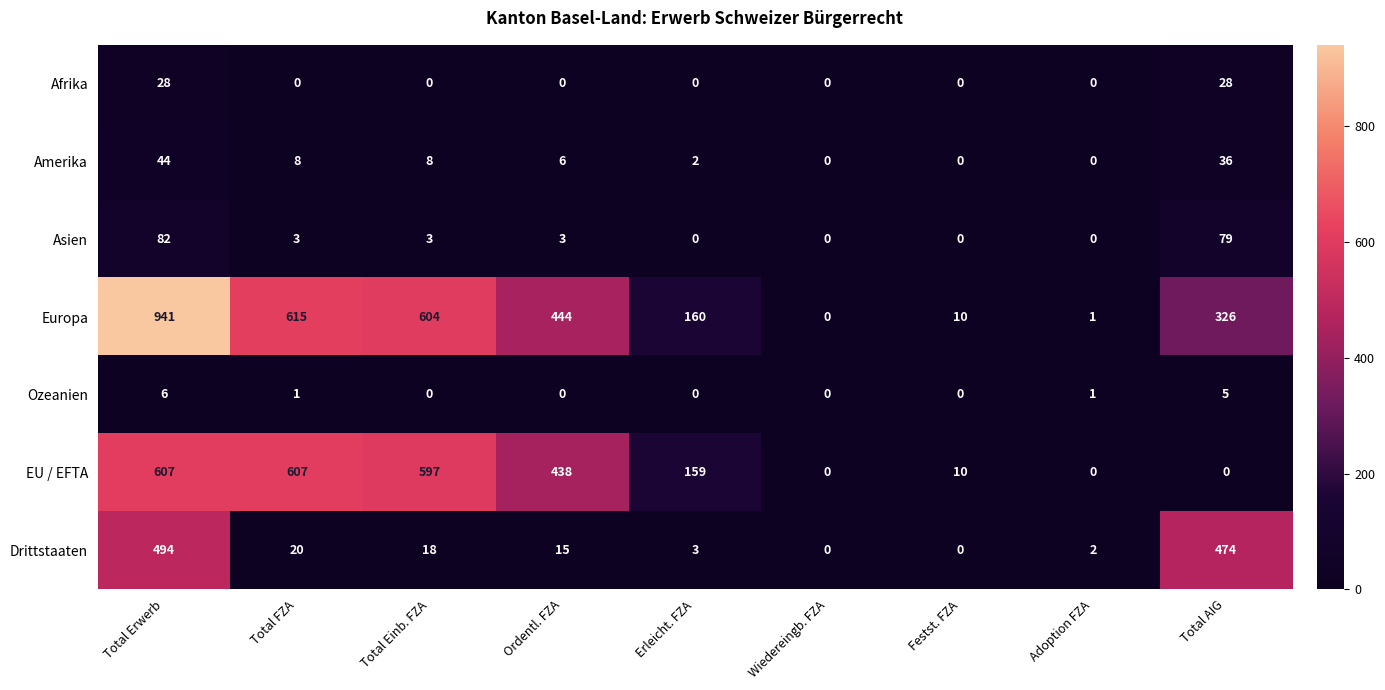

List the series in order of their peak value, lowest first.

Ozeanien, Afrika, Amerika, Asien, Drittstaaten, EU / EFTA, Europa